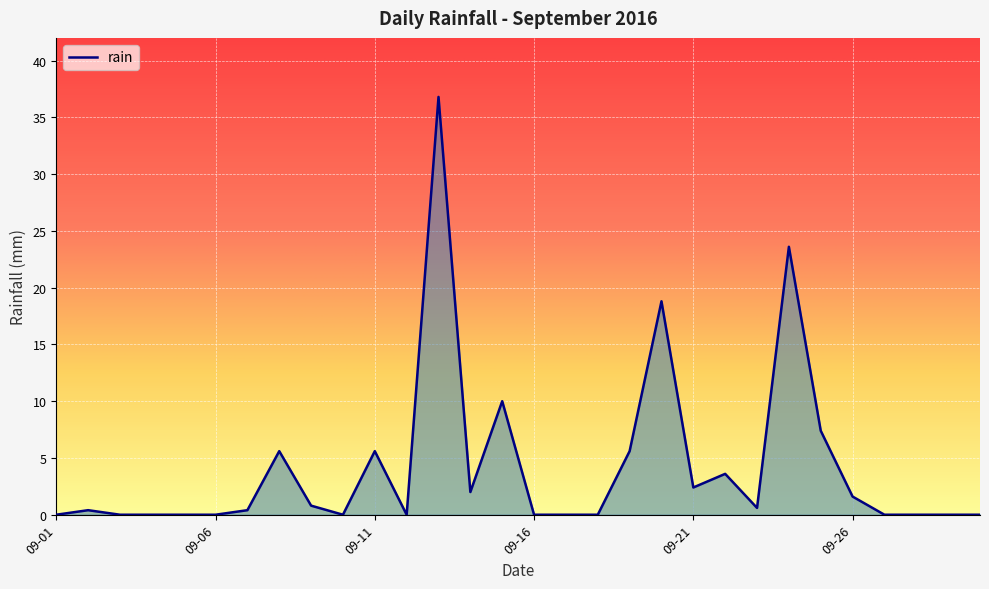

What is the greatest value displayed?

36.8